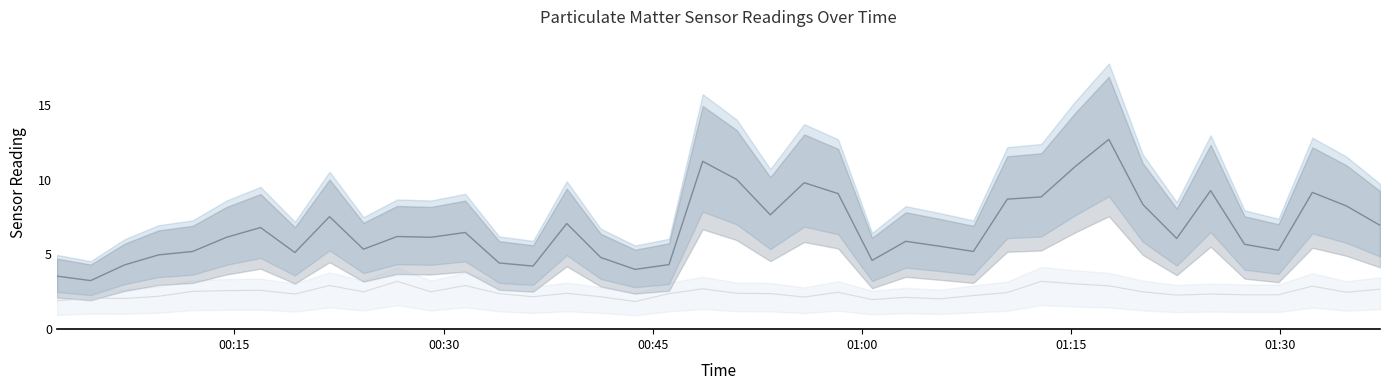

Which series has the largest total across all categories?

P1